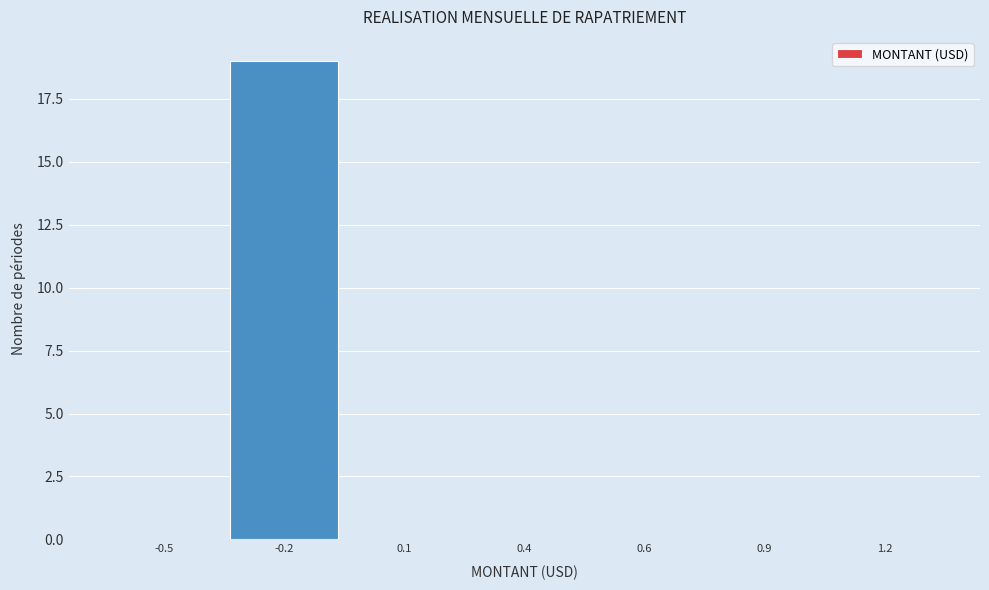

Reading right to left, extract all data points from this chart.

1.2=0	0.9=0	0.6=0	0.4=0	0.1=0	-0.2=19	-0.5=0